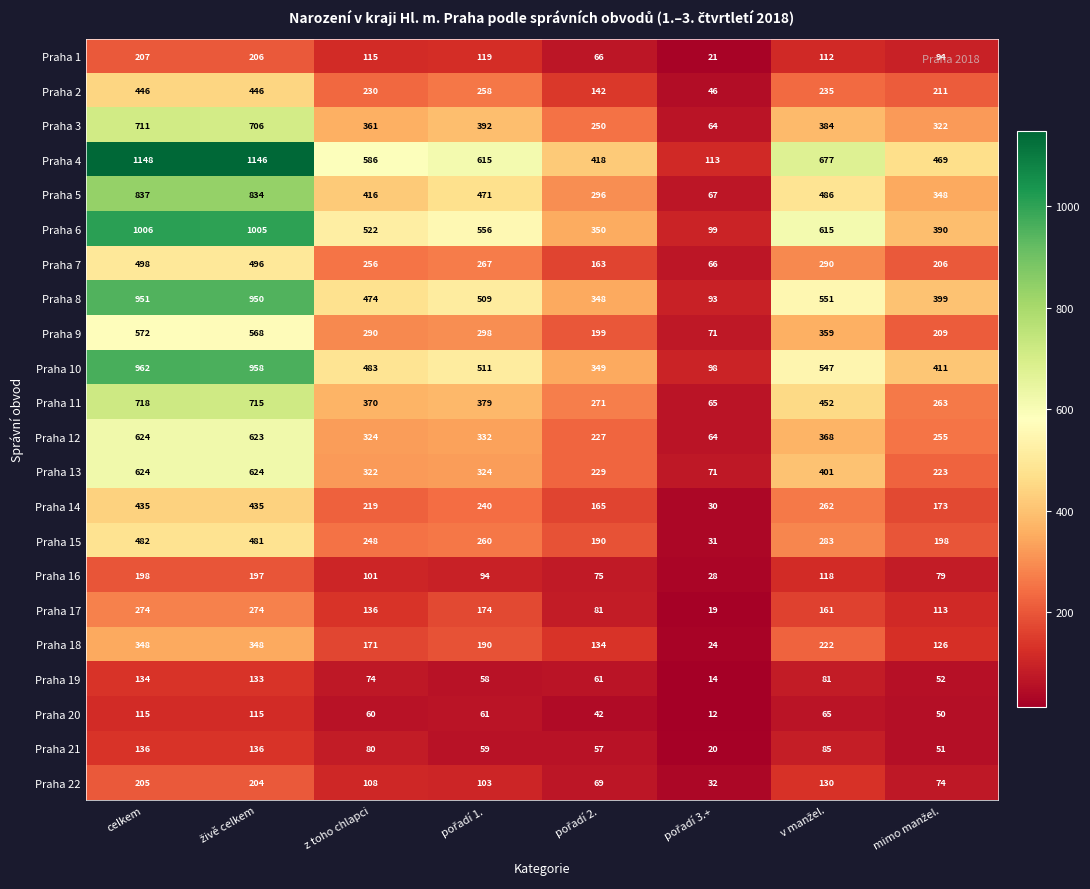

What is the difference between the maximum and minimum values in the Praha 10 series?

864